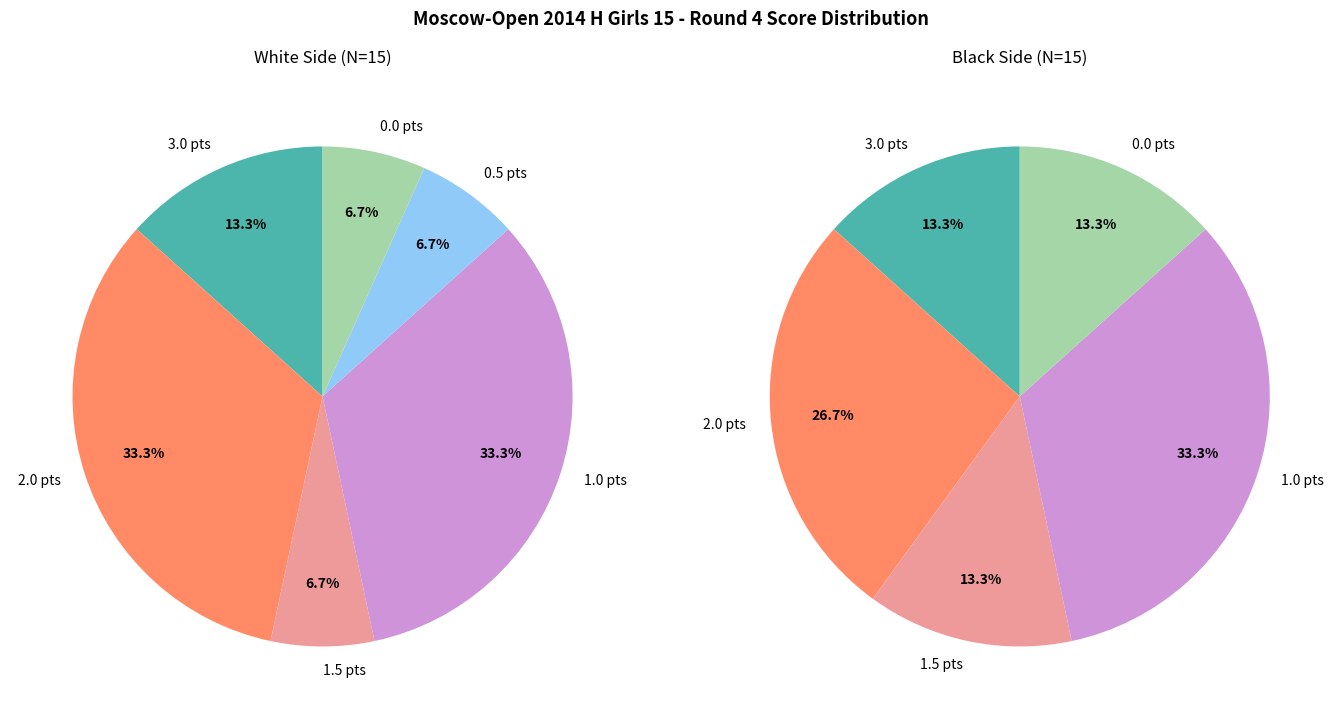

Rank the series by their maximum value, from lowest to highest.

White, Black